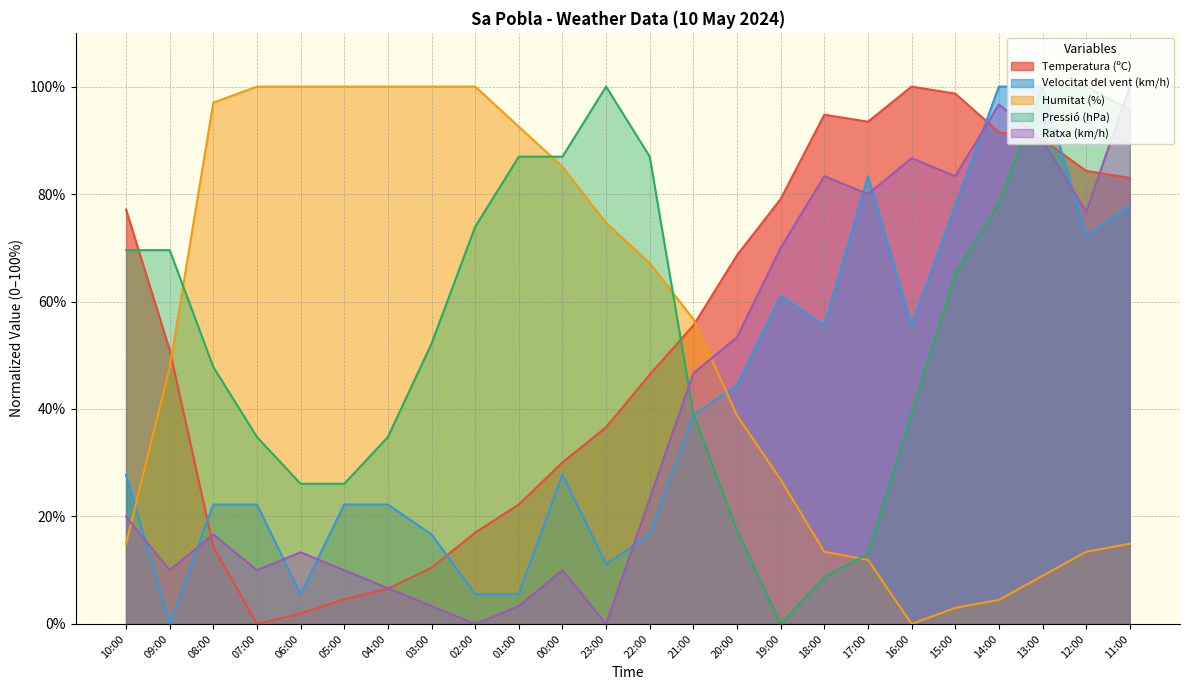

How many series are shown in this chart?

5